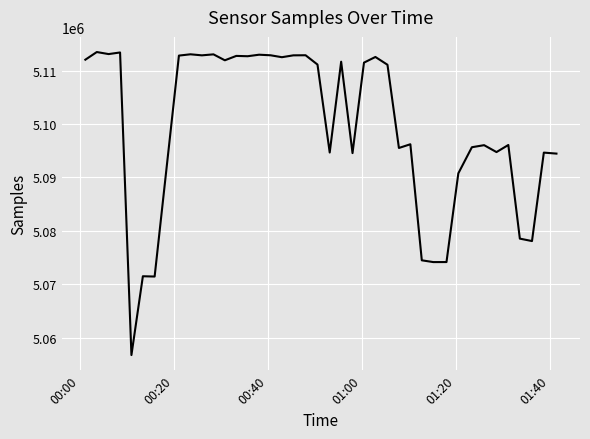

What is the difference between the maximum and minimum values?

56797